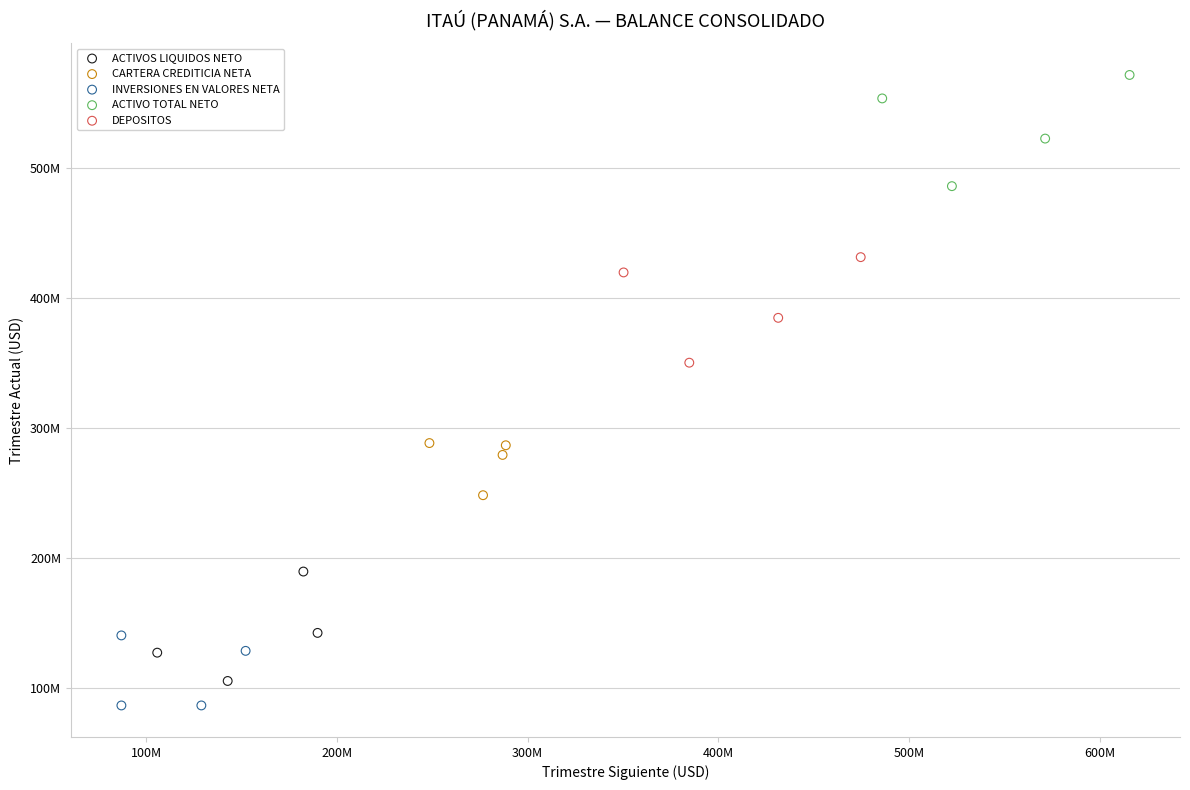

Which series contains the lowest Y value?

INVERSIONES EN VALORES NETA